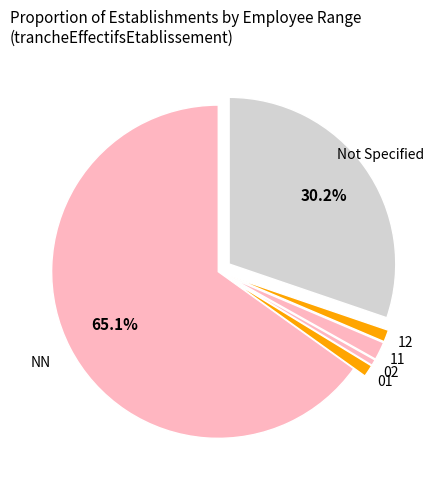

To the nearest percent, what is the difference between the largest and smallest slice percentages?

65%